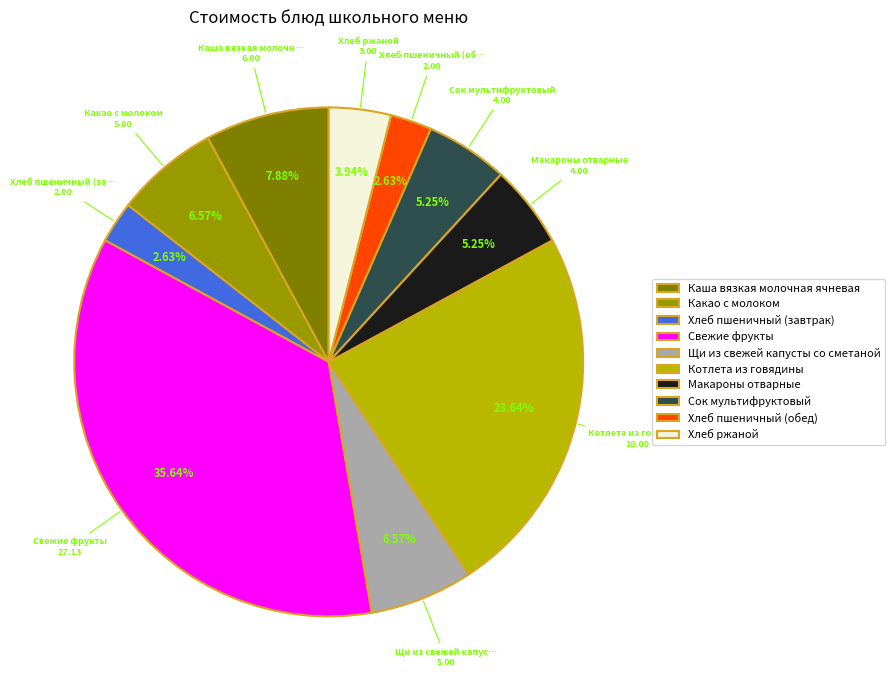

What percentage do Щи из свежей капусты со сметаной and Хлеб пшеничный (обед) together represent?

9.2%